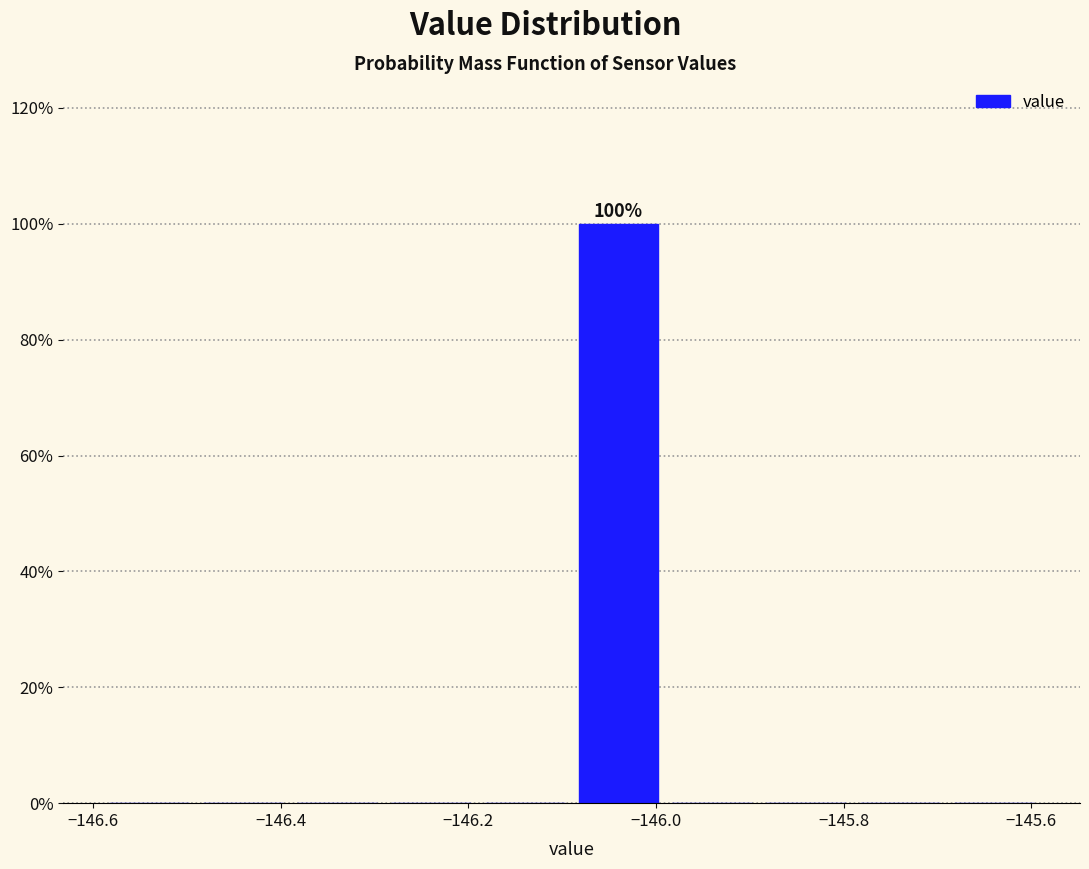

Which range on the x-axis has the tallest bar?

-146.09 to -145.99